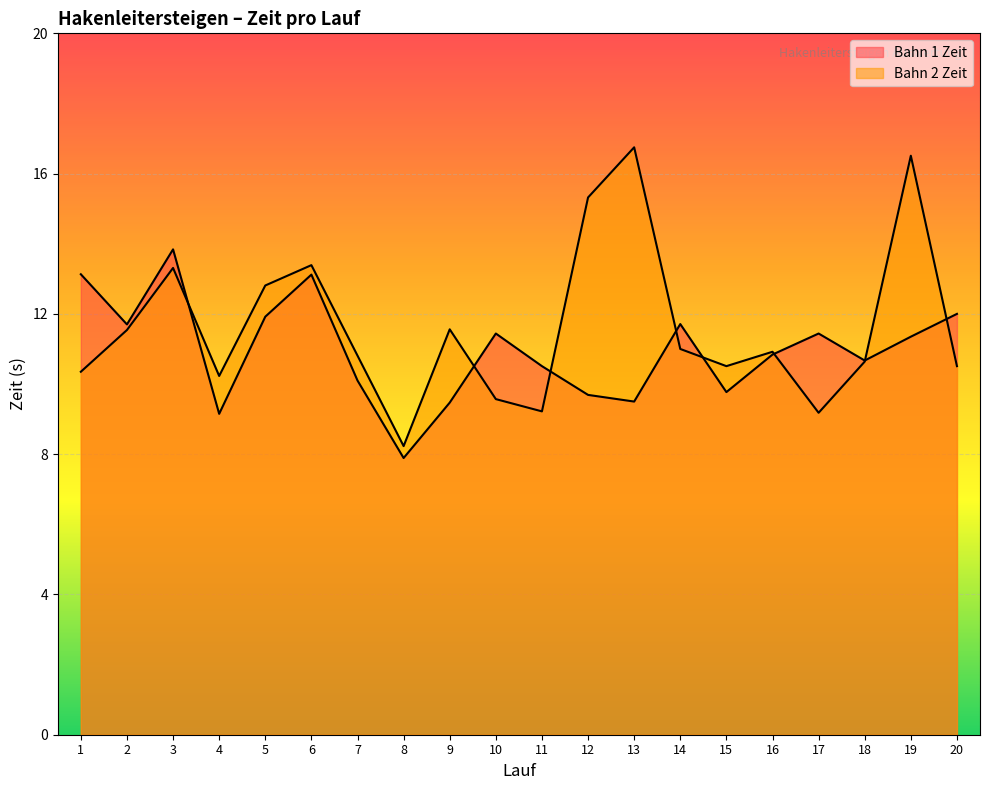

What is the average value of the Bahn 1 Zeit series?

11.0